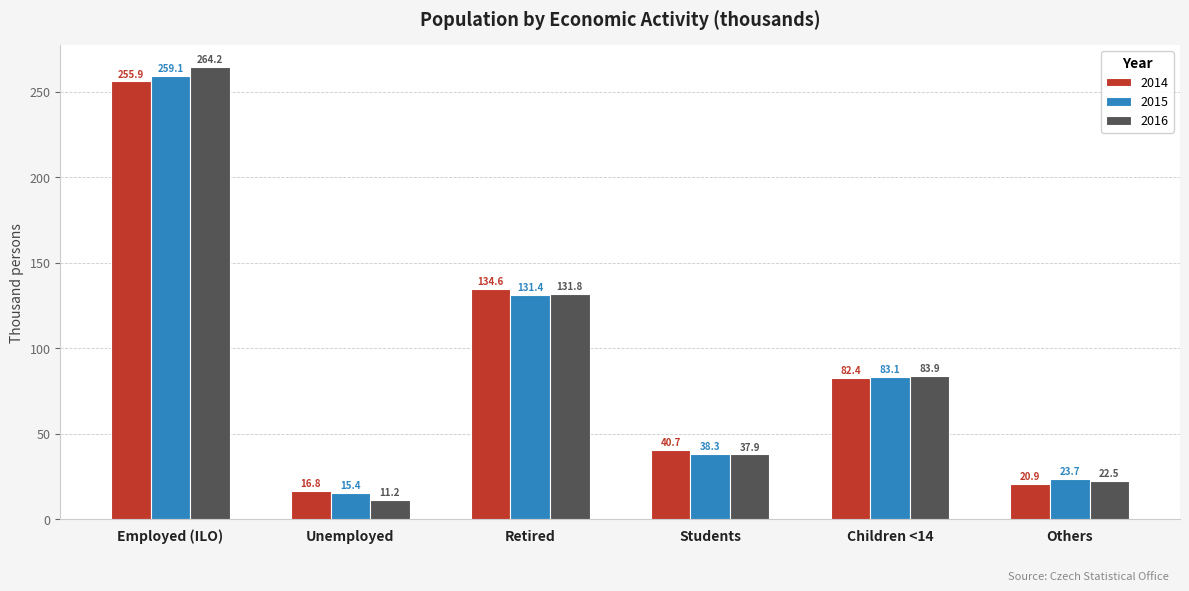

Reading left to right, extract all data points from this chart.

2014: 255.9	16.8	134.6	40.7	82.4	20.9
2015: 259.1	15.4	131.4	38.3	83.1	23.7
2016: 264.2	11.2	131.8	37.9	83.9	22.5